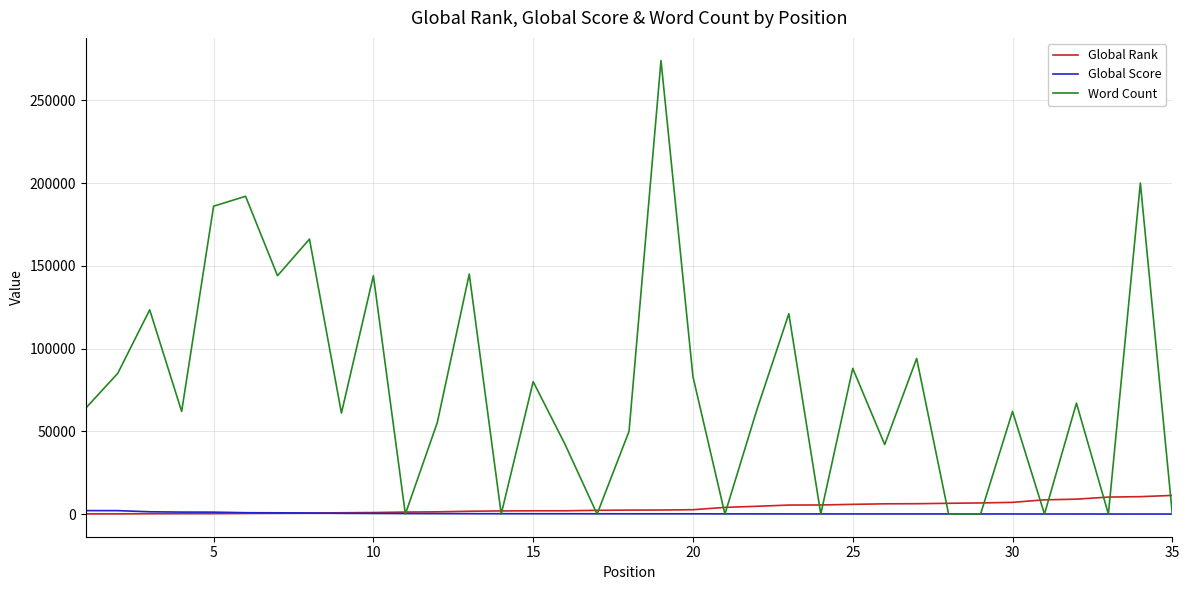

In Word Count, how many points are higher than both neighbors (excluding endpoints)?

13